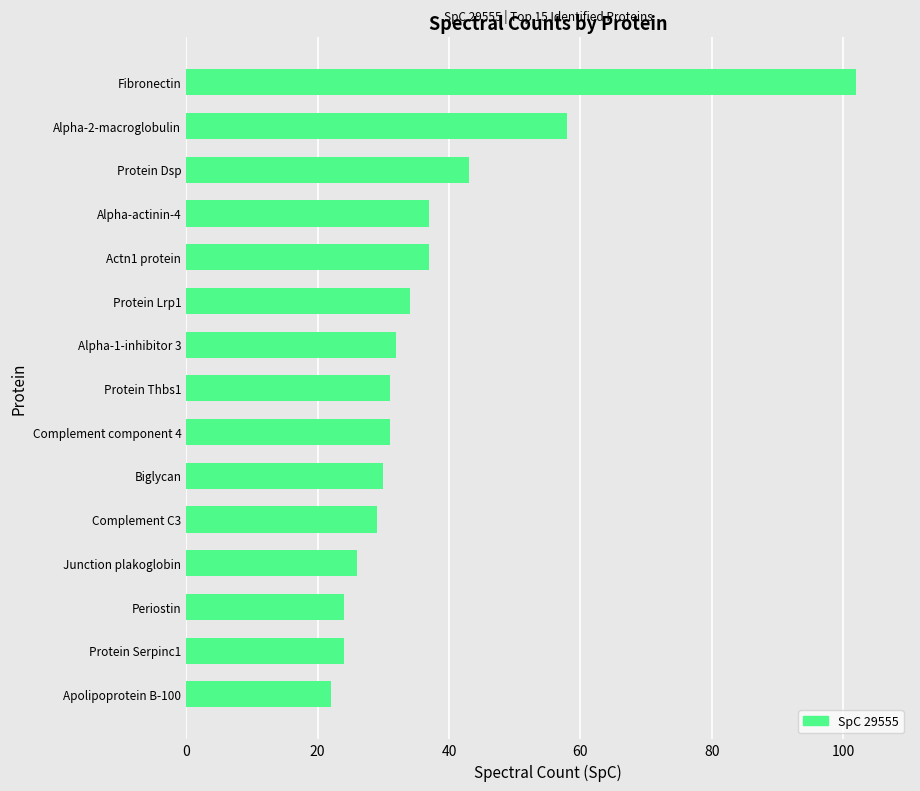

What is the maximum value shown in the chart?

102